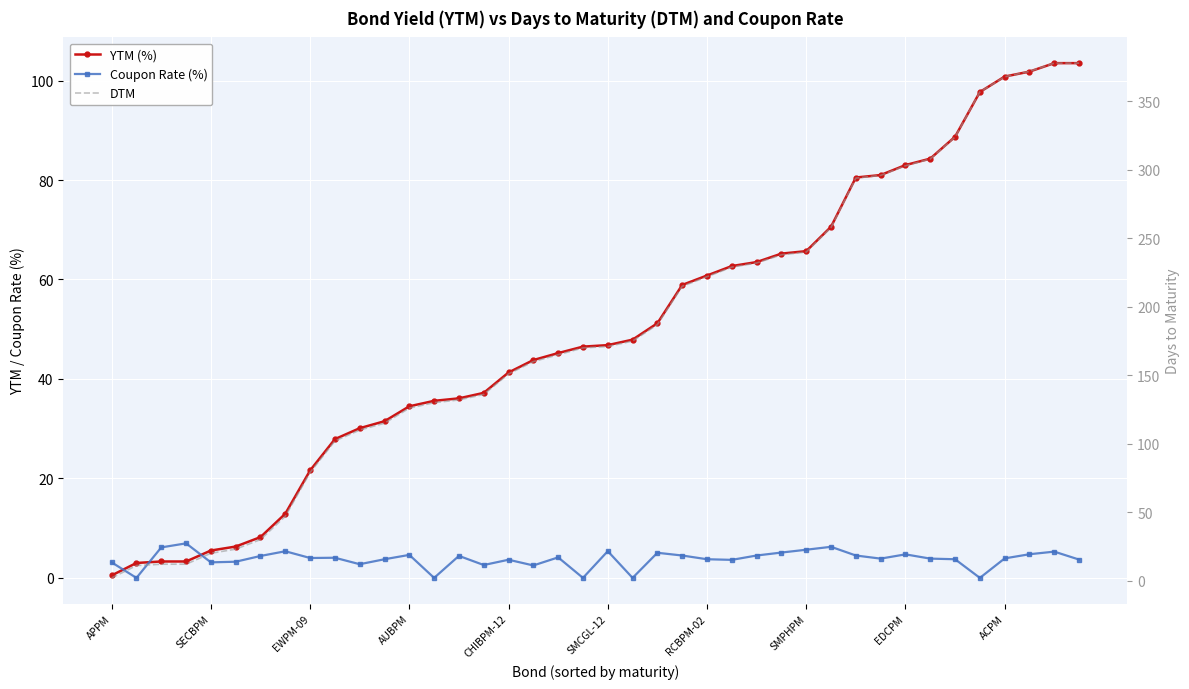

At which label does YTM (%) reach its minimum?

APPM